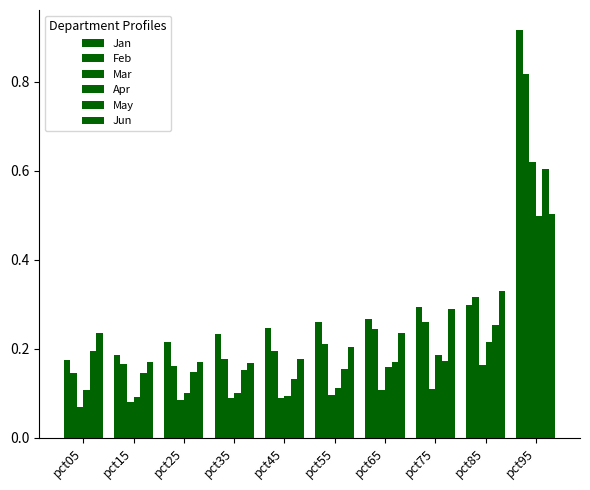

How many series are shown in this chart?

6